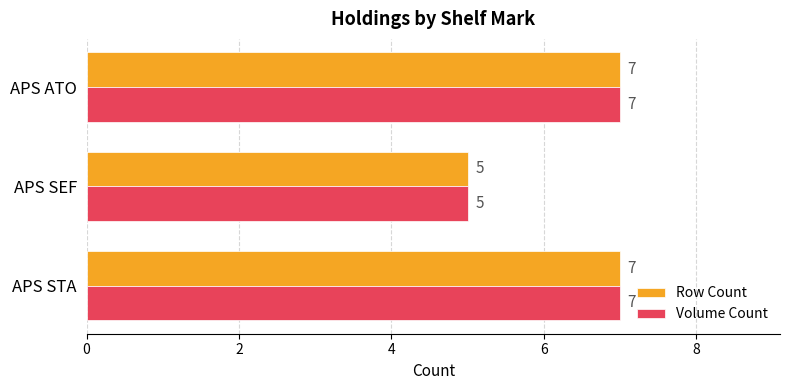

What is the highest value of the Row Count series?

7